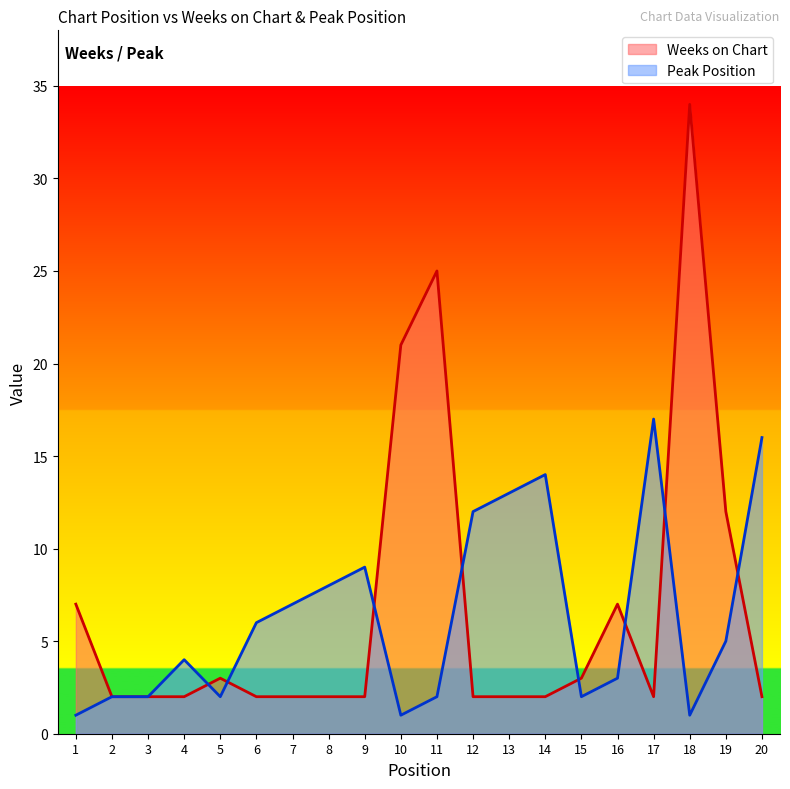

What is the maximum value shown in the chart?

34